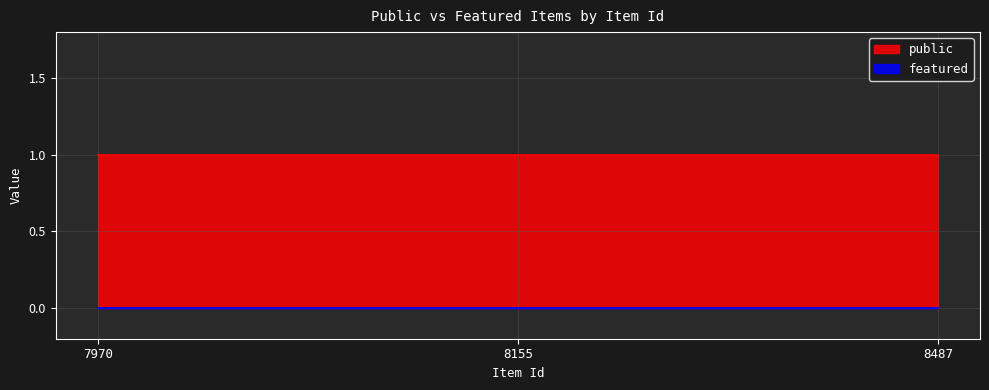

Reading left to right, what are all the values shown in this chart?

public: 1	1	1
featured: 0	0	0